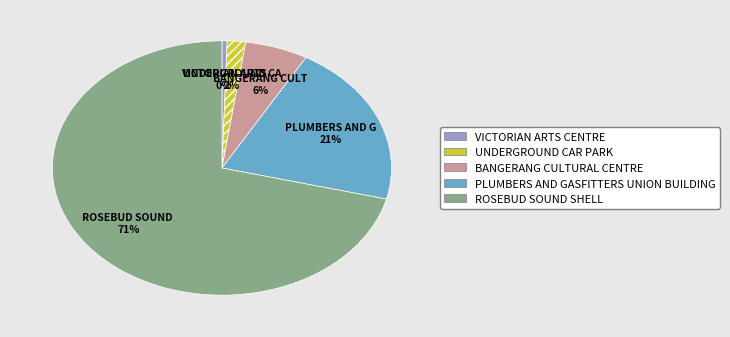

Approximately how many times larger is the value at BANGERANG CULTURAL CENTRE compared to PLUMBERS AND GASFITTERS UNION BUILDING?

0.3